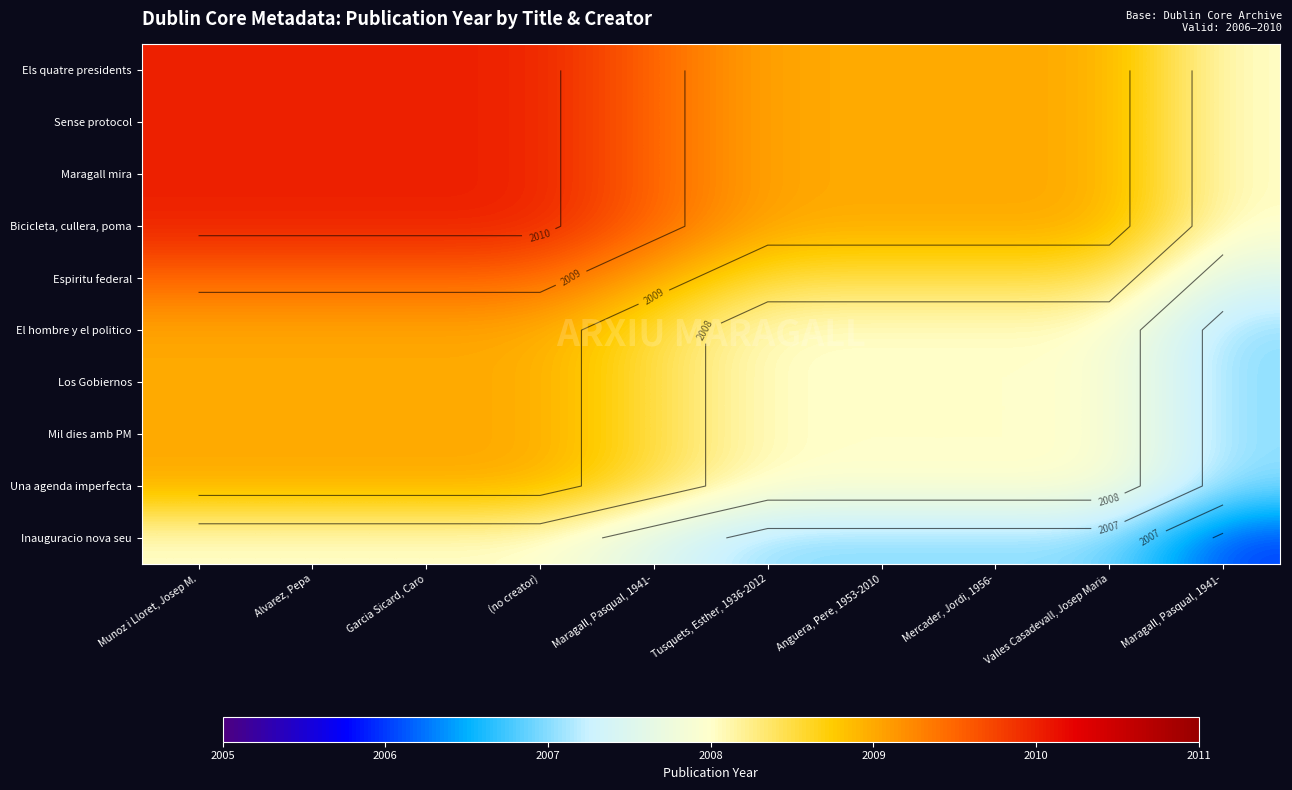

Rank the categories by Espiritu federal value from highest to lowest.

Munoz i Lloret, Josep M., Alvarez, Pepa, Garcia Sicard, Caro, (no creator), Maragall, Pasqual, 1941-, Tusquets, Esther, 1936-2012, Anguera, Pere, 1953-2010, Mercader, Jordi, 1956-, Valles Casadevall, Josep Maria, Maragall, Pasqual, 1941-